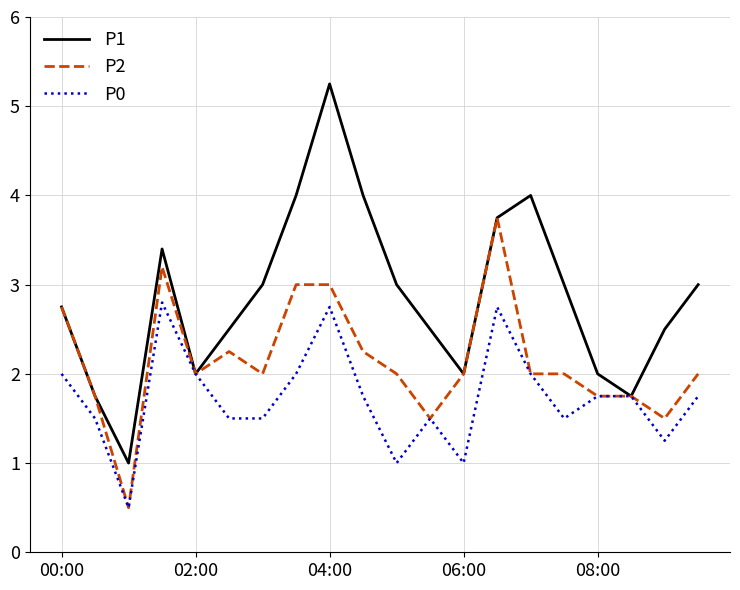

List the series in order of their peak value, highest first.

P1, P2, P0